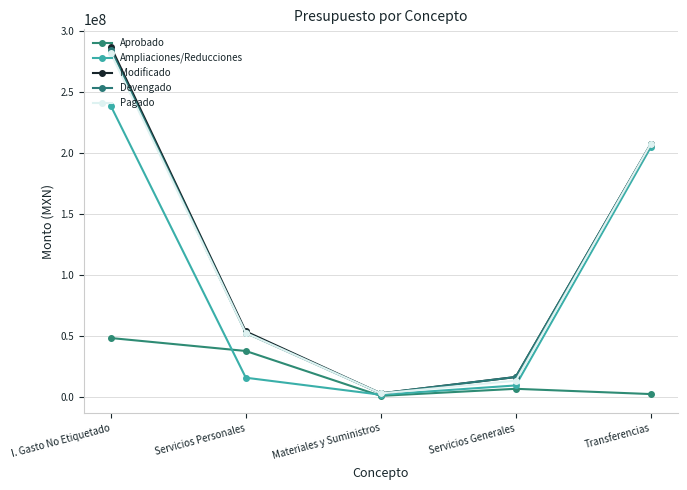

How many series are shown in this chart?

5